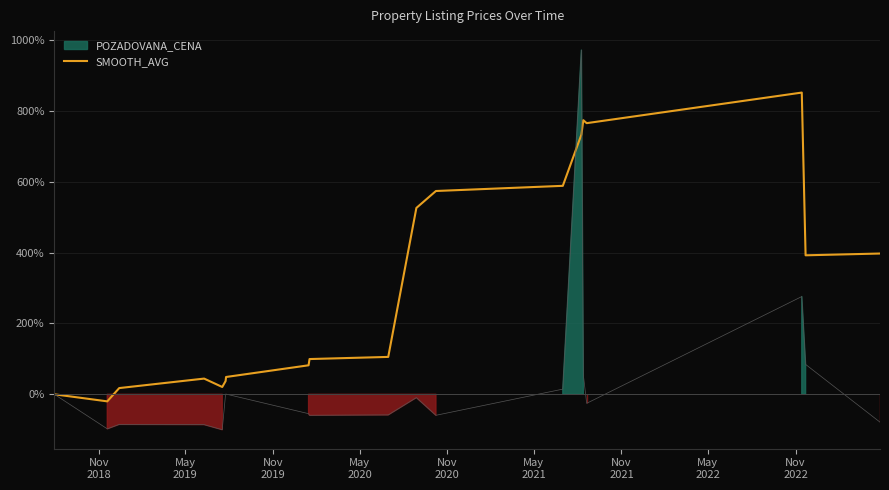

What is the maximum value for SMOOTH_AVG?

851.4